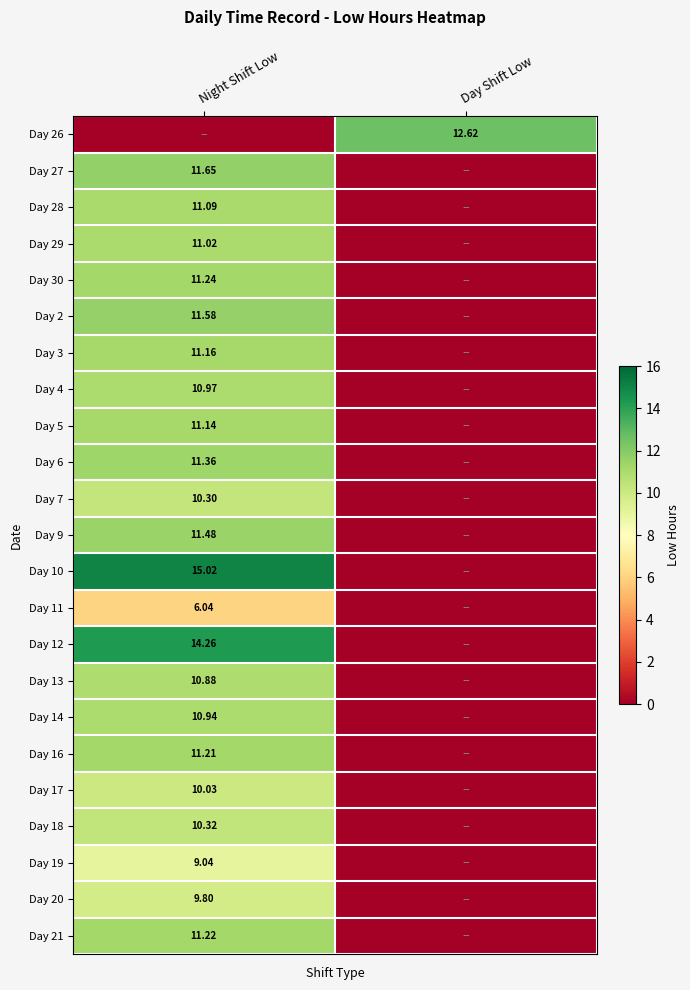

Which series has the largest total across all categories?

Day 10